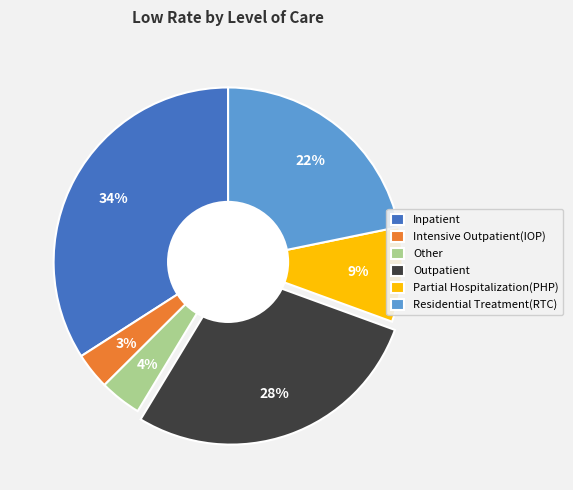

Approximately how many times larger is the value at Other compared to Residential Treatment(RTC)?

0.2